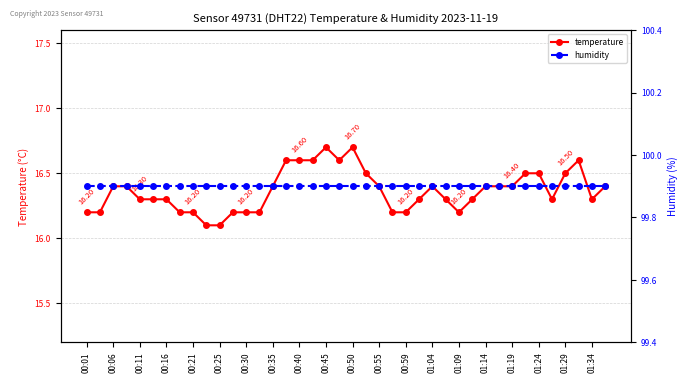

What is the total value across all series at 23?

116.1